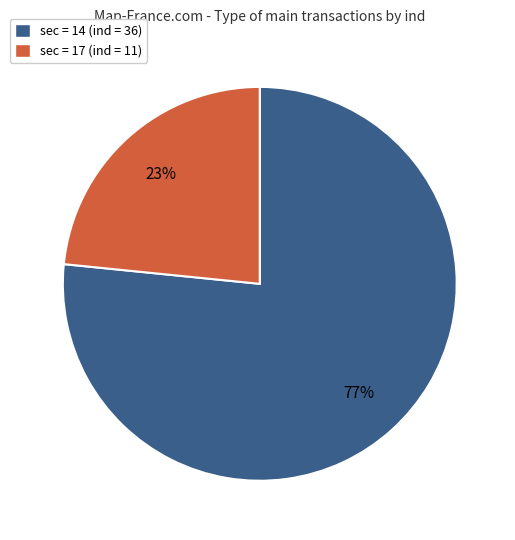

To the nearest percent, what percentage of the pie is sec = 14 (ind = 36)?

77%